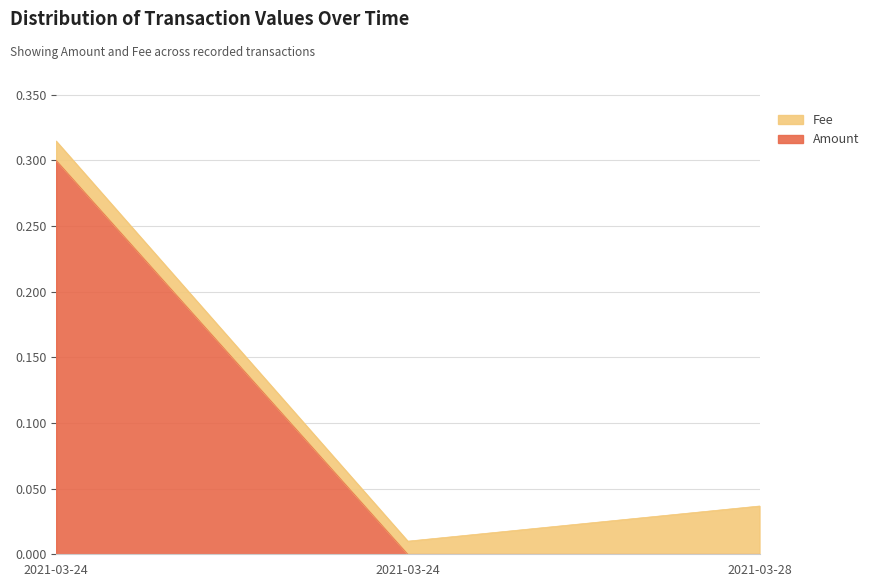

Is it true that the value at 2021-03-24 is -0.2?

False